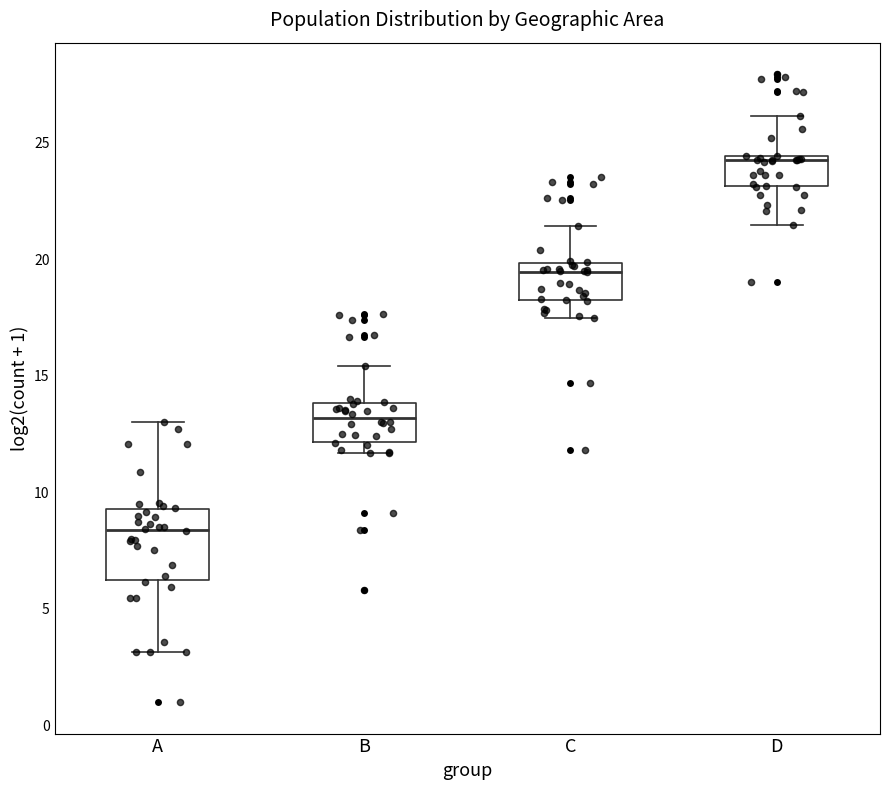

Reading left to right, transcribe this box plot: for each box, give where its median line is, the range the box spans, and where its two whiskers end, as read against the y-axis. The values are not printed on the chart, so give them approximately, as read against the axis.

A: median 8.5, box 6.0 to 9.5, whiskers 3.0 to 13.0
B: median 13.0, box 12.0 to 14.0, whiskers 11.5 to 15.5
C: median 19.5, box 18.5 to 20.0, whiskers 17.5 to 21.5
D: median 24.0, box 23.0 to 24.5, whiskers 21.5 to 26.0